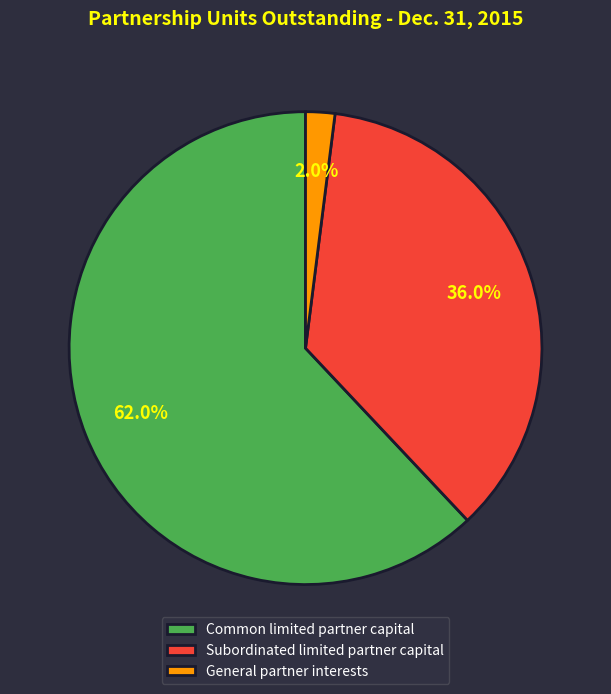

Rank the categories by value from highest to lowest.

Common limited partner capital, Subordinated limited partner capital, General partner interests